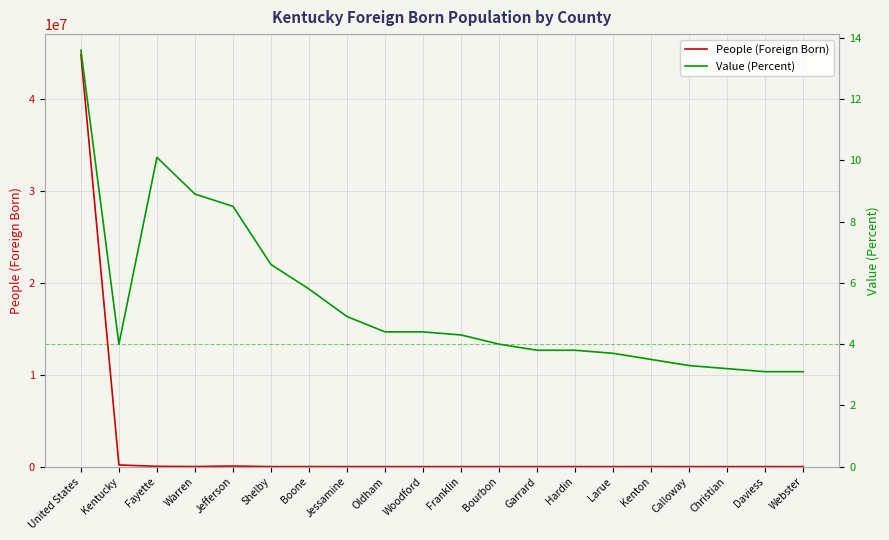

What is the maximum value shown in the chart?

44844808.0